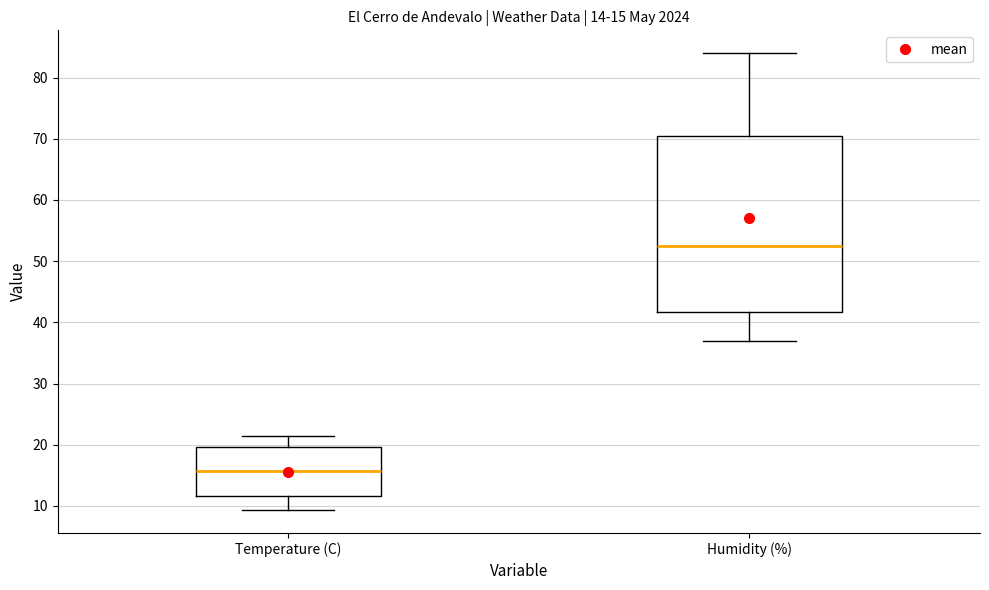

Which box has the highest median line?

Humidity (%)